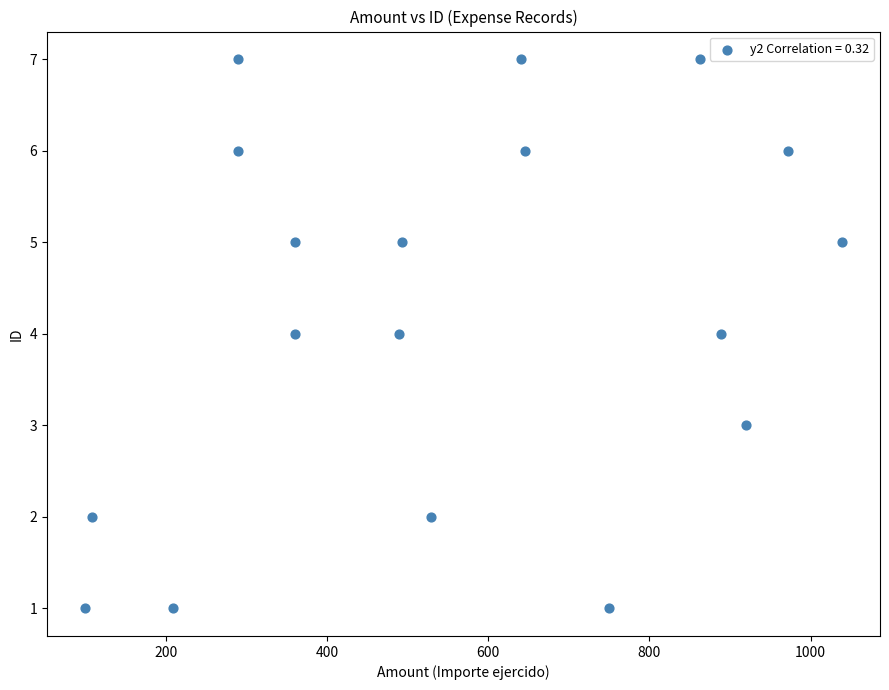

What is the range of Y values (max minus min)?

6